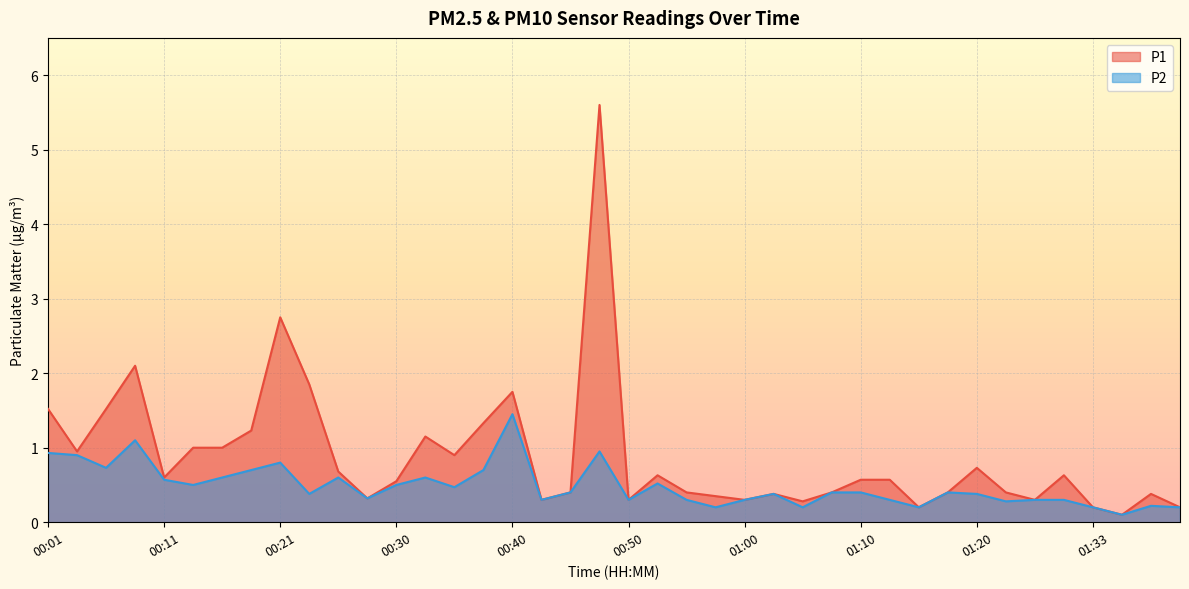

What are all the series names shown in the legend?

P1, P2